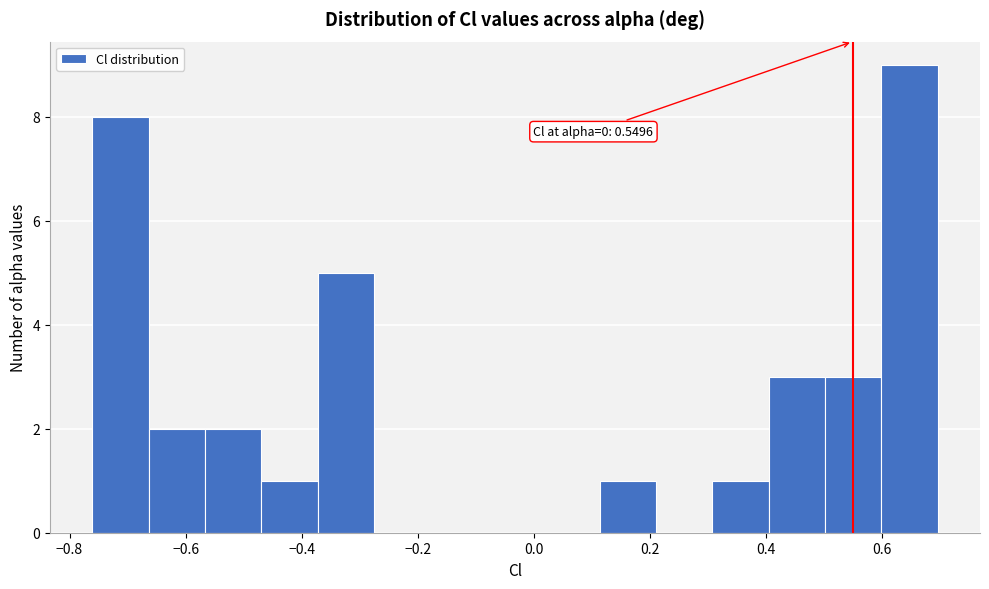

Over which range of the x-axis is the bar tallest?

0.60 to 0.70